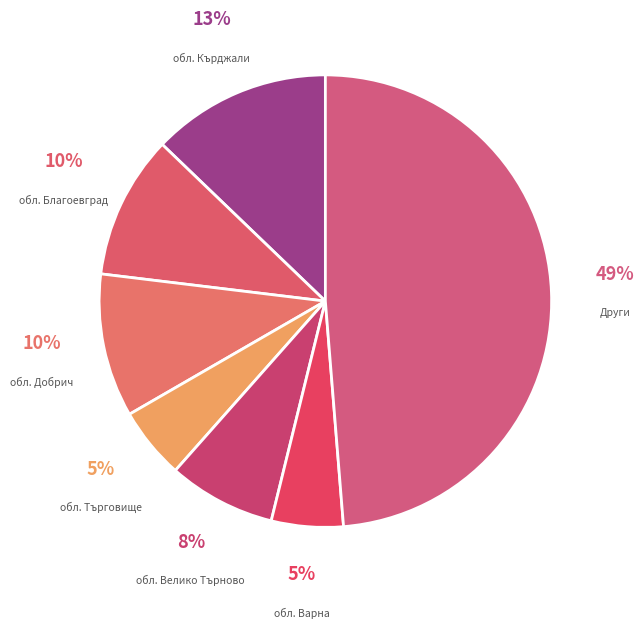

How many segments does this pie chart have?

7